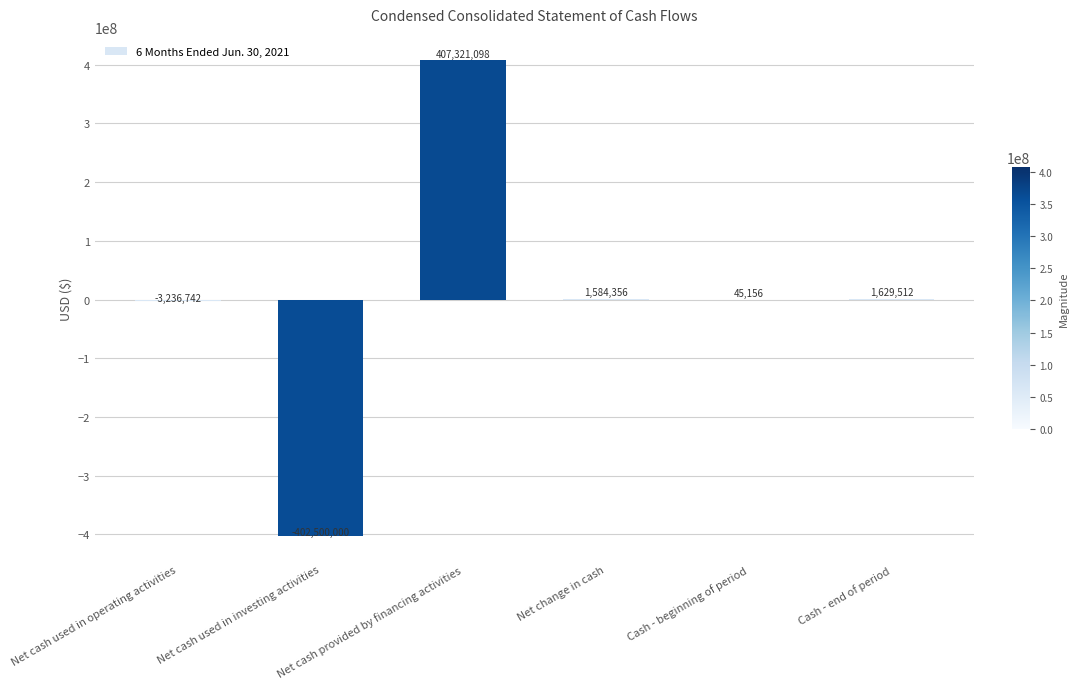

How many values are above zero?

4